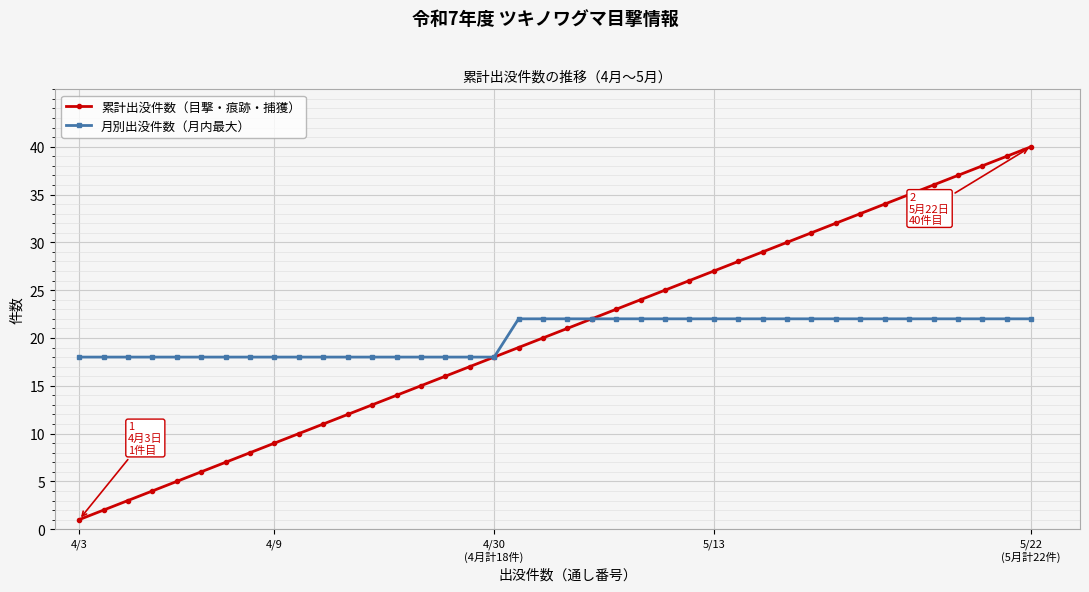

True or false: 累計出没件数（目撃・痕跡・捕獲） has more than 0 points higher than both neighbors.

False